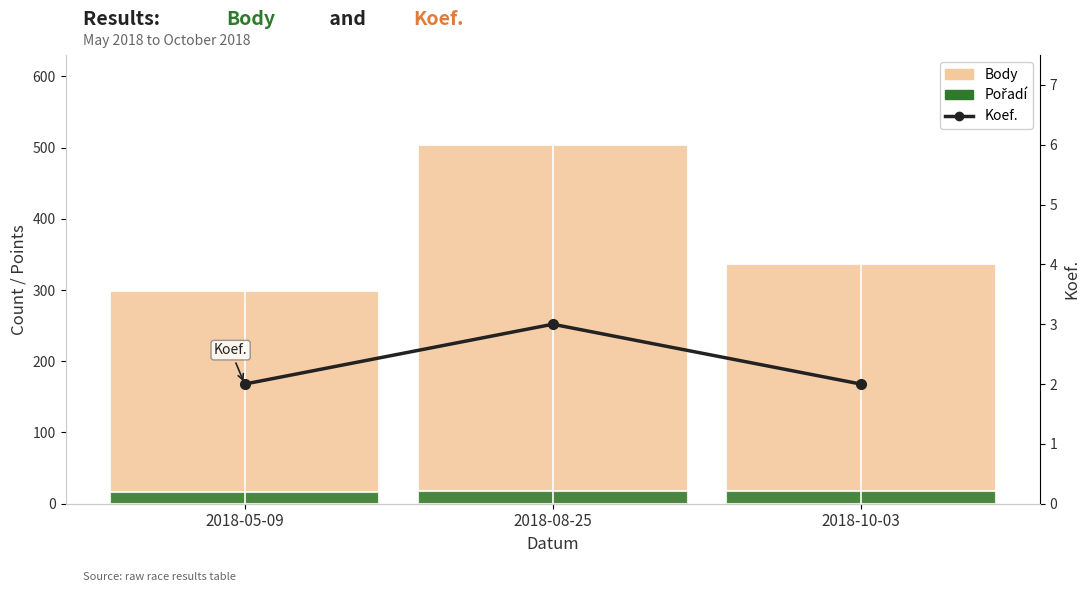

True or false: Body has a value of 336 at 2018-10-03.

True